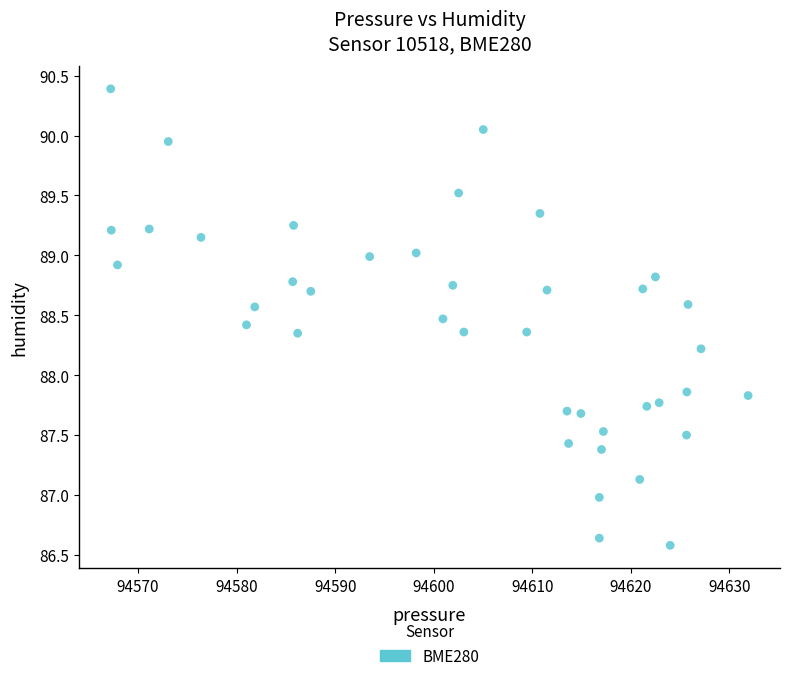

What is the range of X values (max minus min)?

64.7